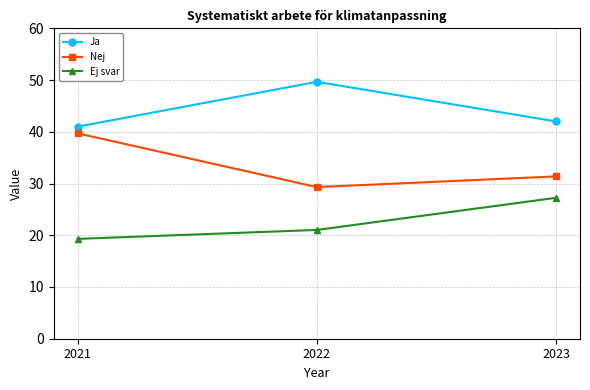

Reading left to right, transcribe all the data shown in this chart.

Ja: 41.0	49.7	42.0
Nej: 39.7	29.3	31.4
Ej svar: 19.3	21.0	27.2